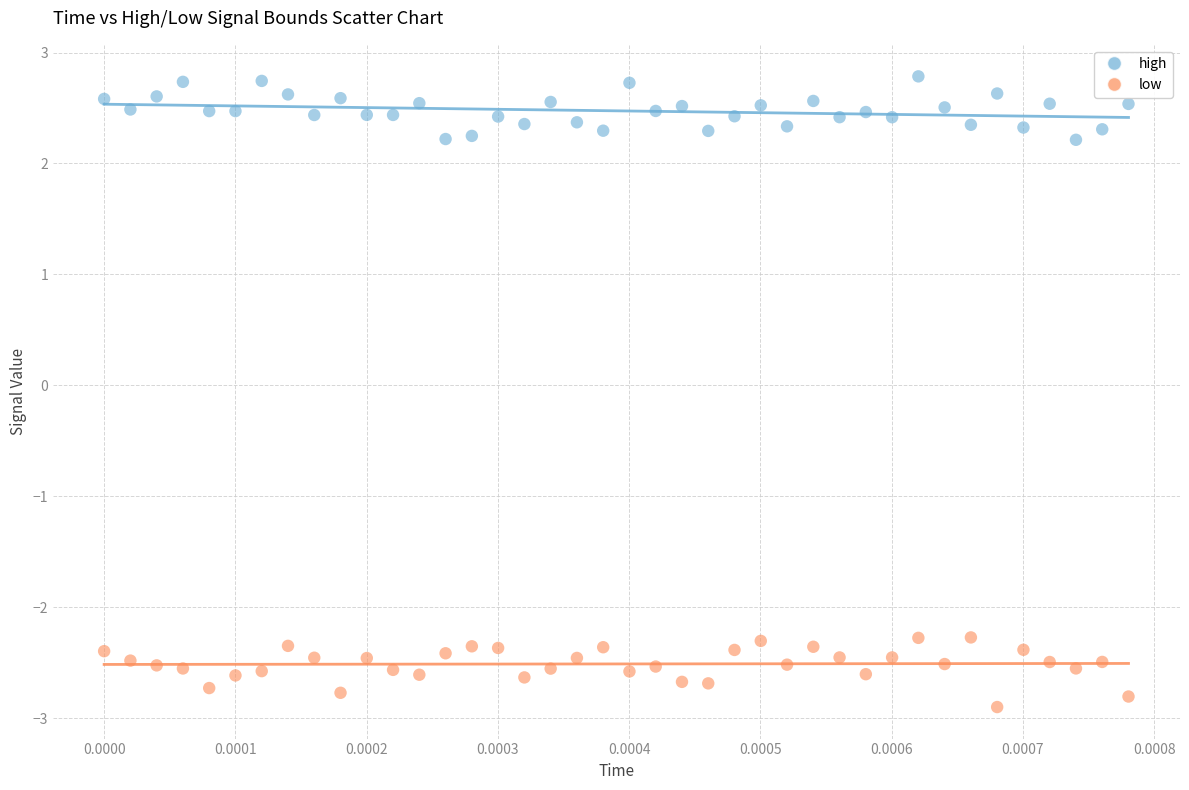

Which series reaches the minimum Y coordinate?

low